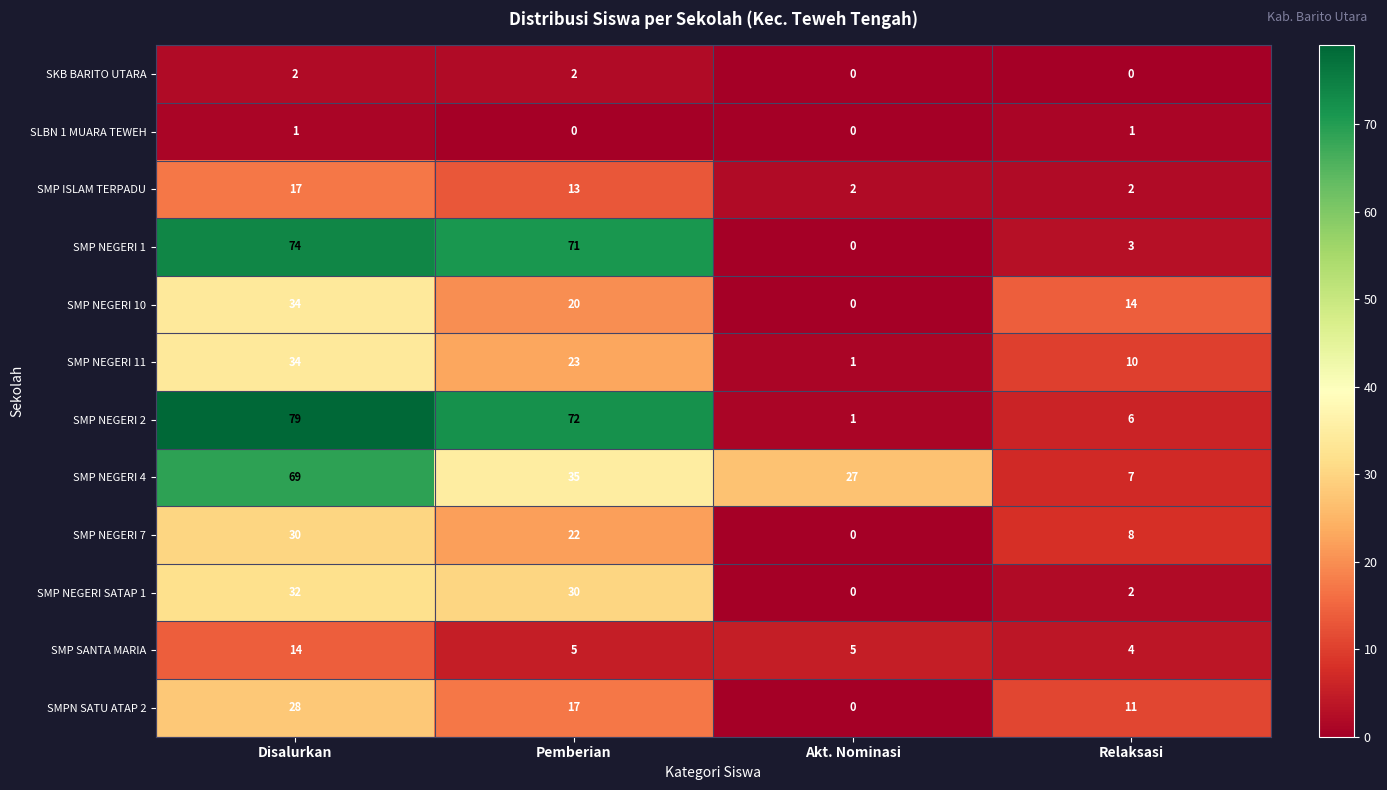

Where is SMP NEGERI 11 nearest to the value 17?

Pemberian